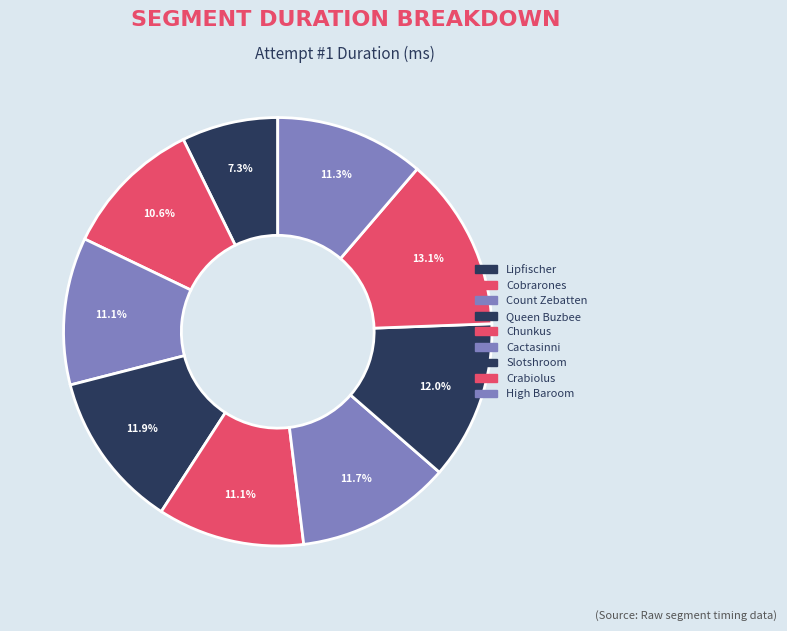

Combined, what portion of the pie is Cactasinni and Count Zebatten?

22.8%